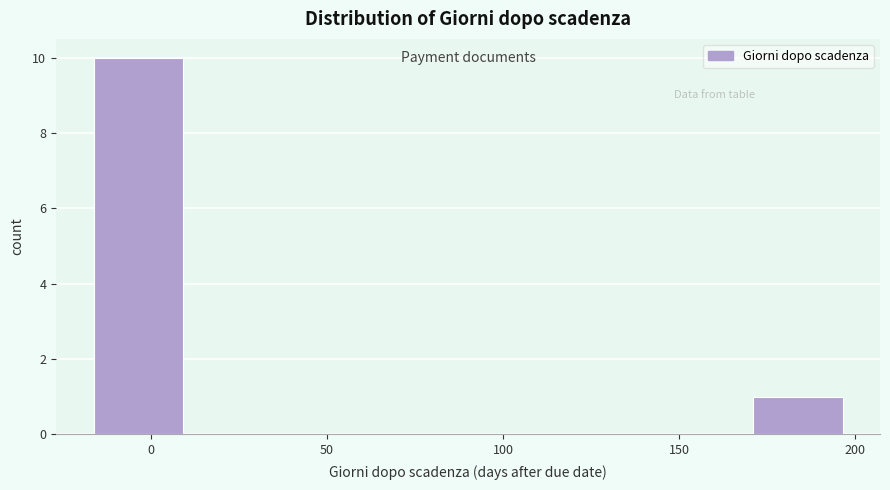

Which range on the x-axis has the tallest bar?

-15 to 10